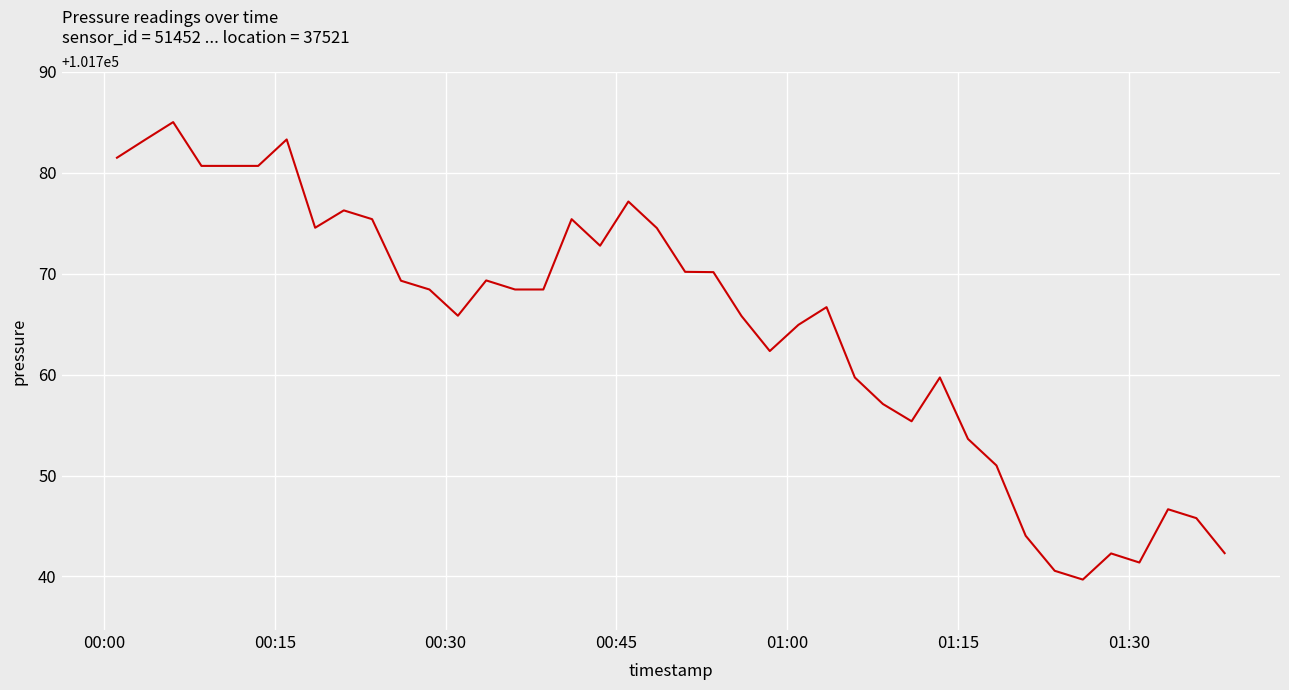

What is the difference between the maximum and minimum values?

45.3